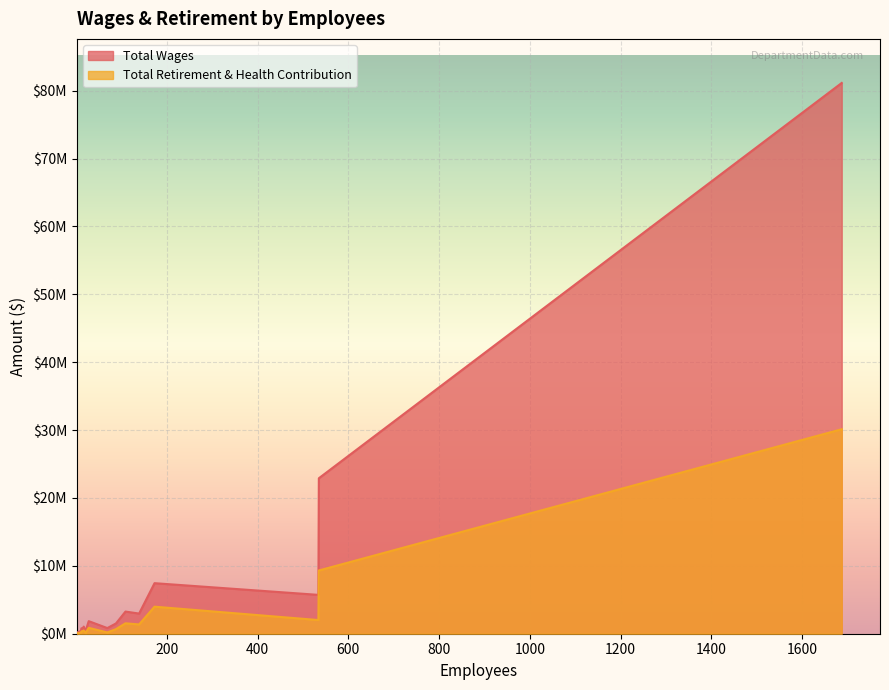

At 139, list the series in order from smallest to largest.

Total Retirement & Health Contribution, Total Wages